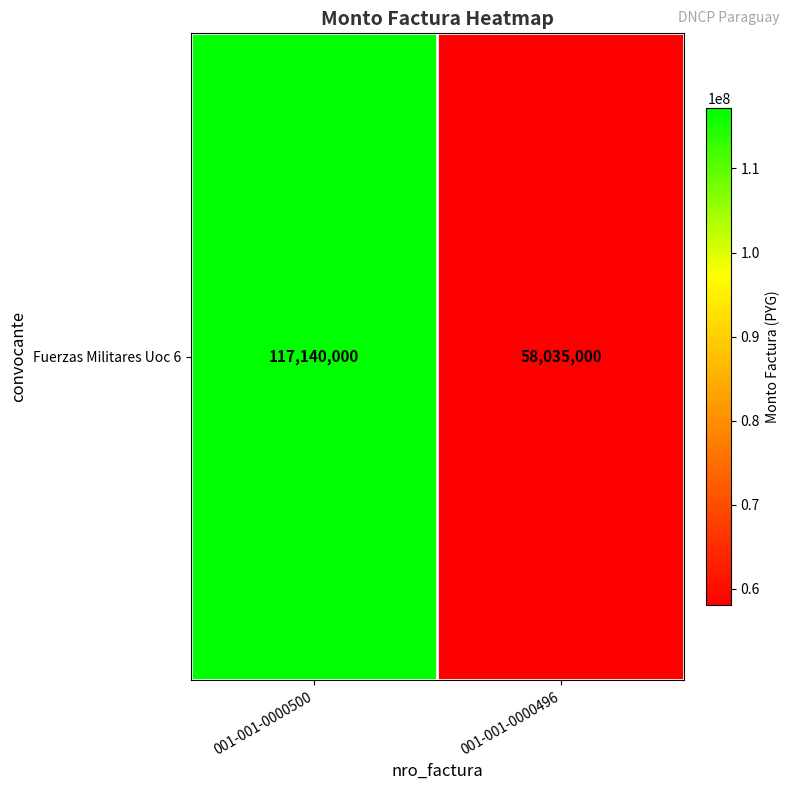

Read the value at 001-001-0000496.

58035000